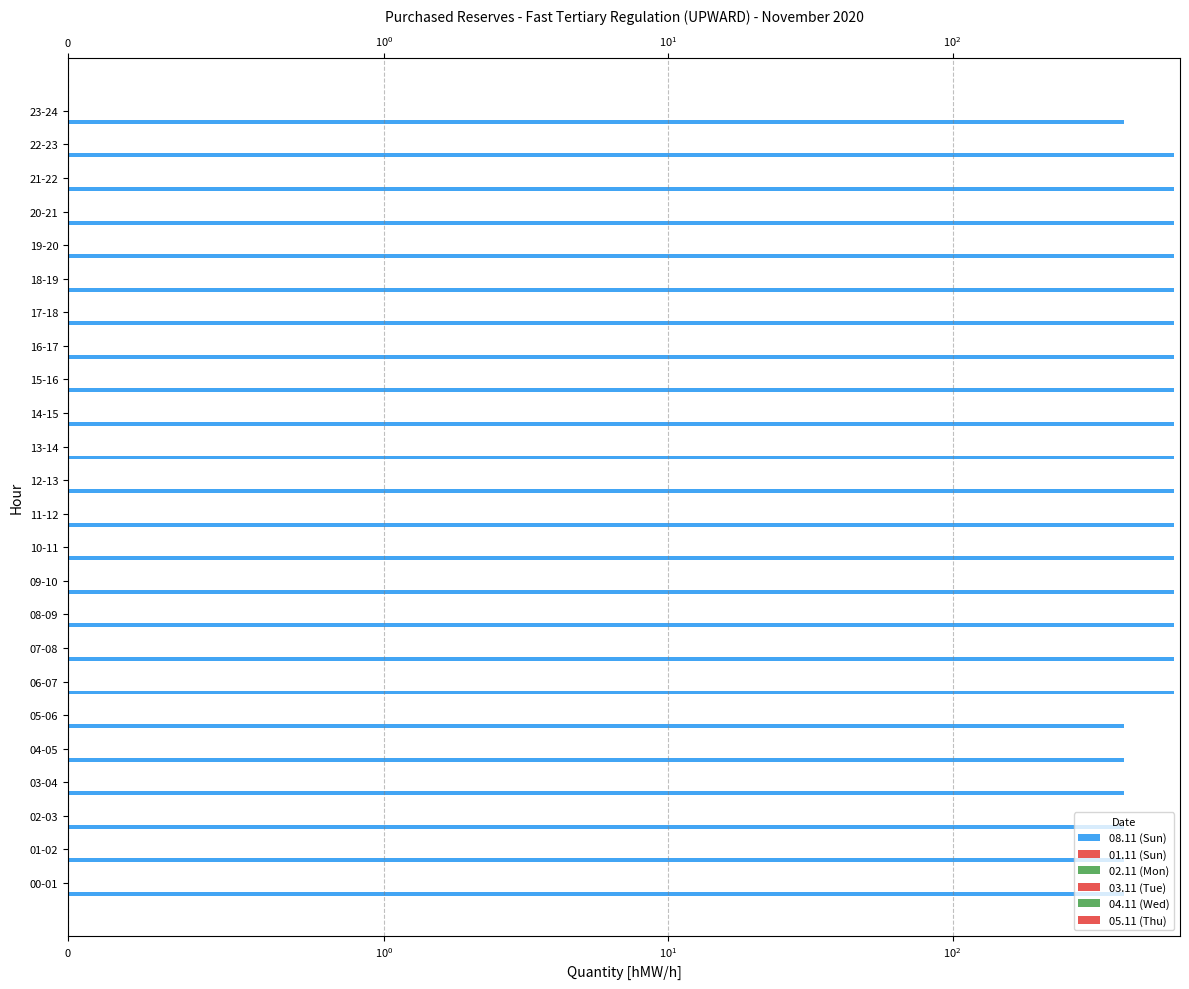

Which has a higher value, 21-22 or 02-03?

21-22